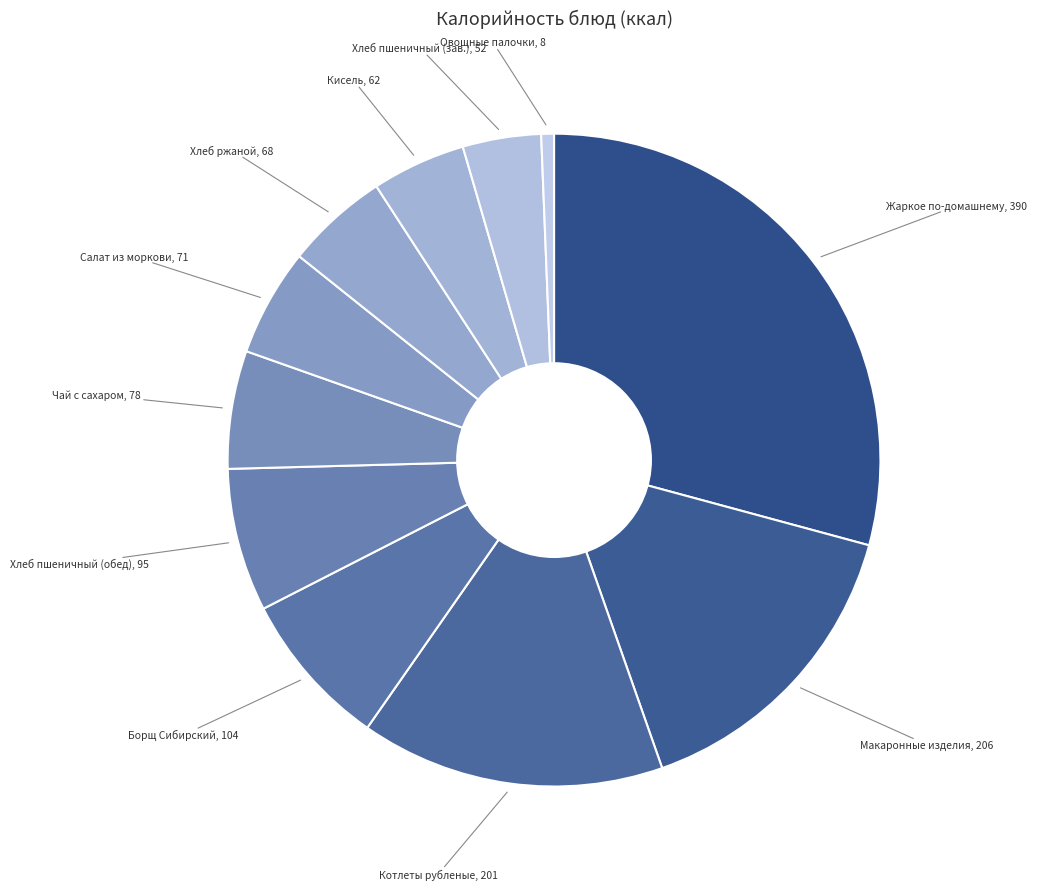

Is it true that Салат из моркови, 71 is 5% of the pie?

True